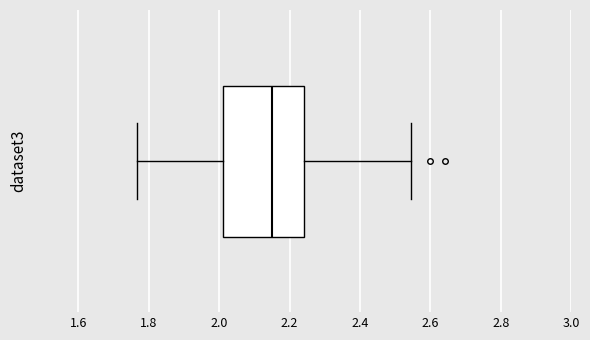

Transcribe this box plot: give where the median line is, the range the box spans, and where the two whiskers end, as read against the x-axis. The values are not printed on the chart, so give them approximately, as read against the axis.

median 2.16, box 2.02 to 2.24, whiskers 1.76 to 2.54